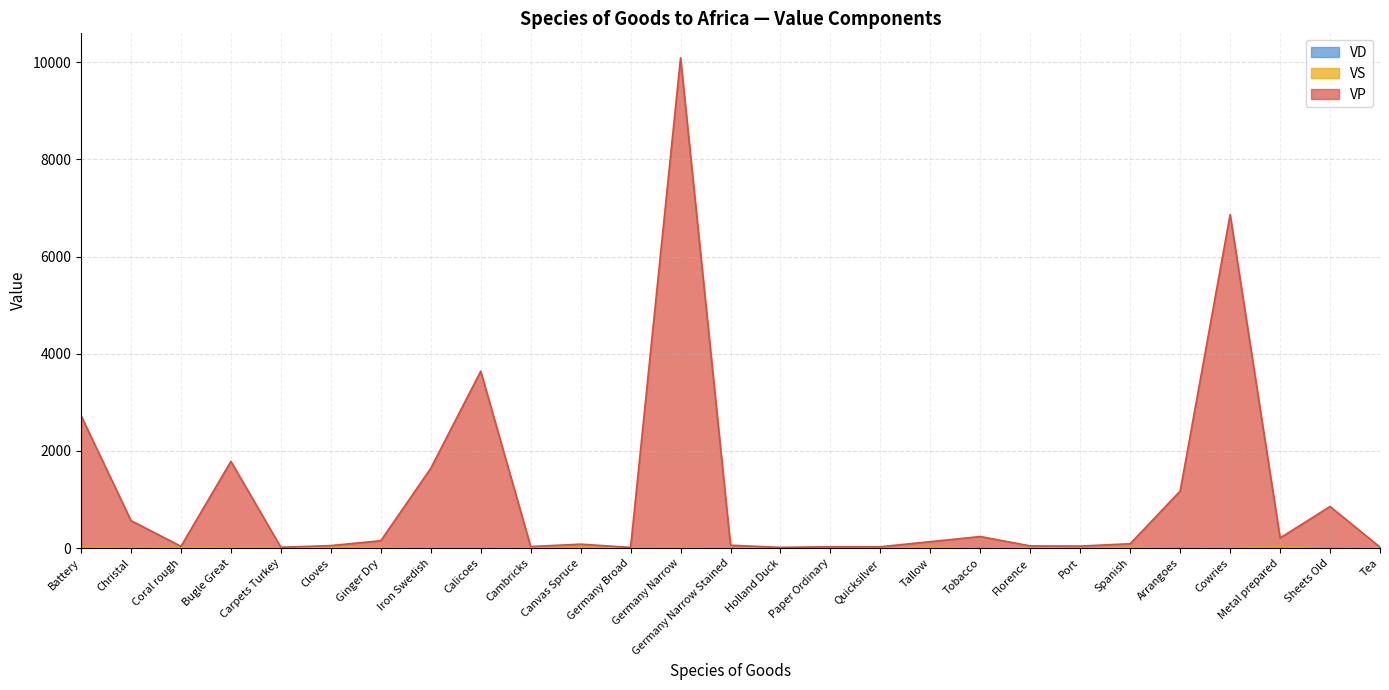

Is the value of VD at Spanish greater than the value of VP at Carpets Turkey?

No